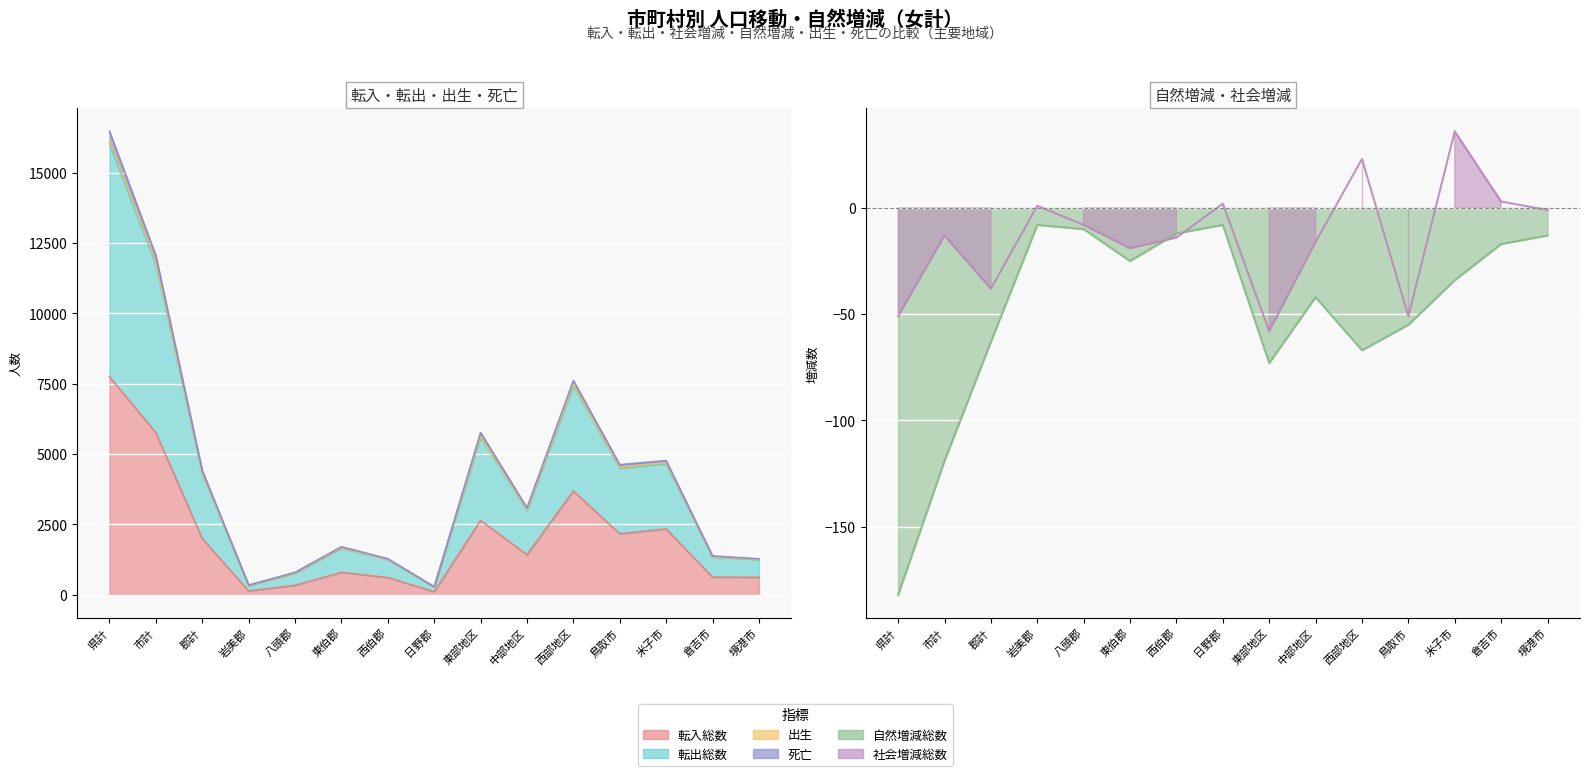

Is the value of 自然増減総数 at 県計 greater than the value of 出生 at 八頭郡?

No